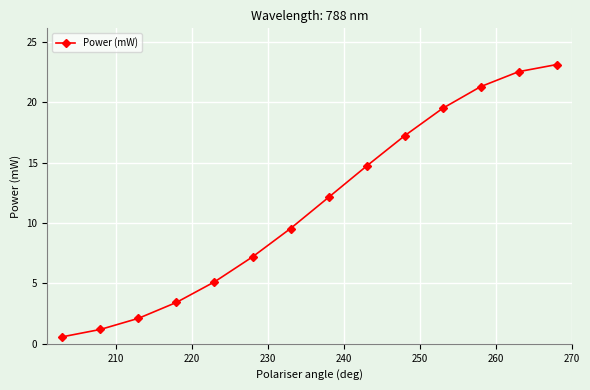

What is the value of the 2nd point from the left?

1.2